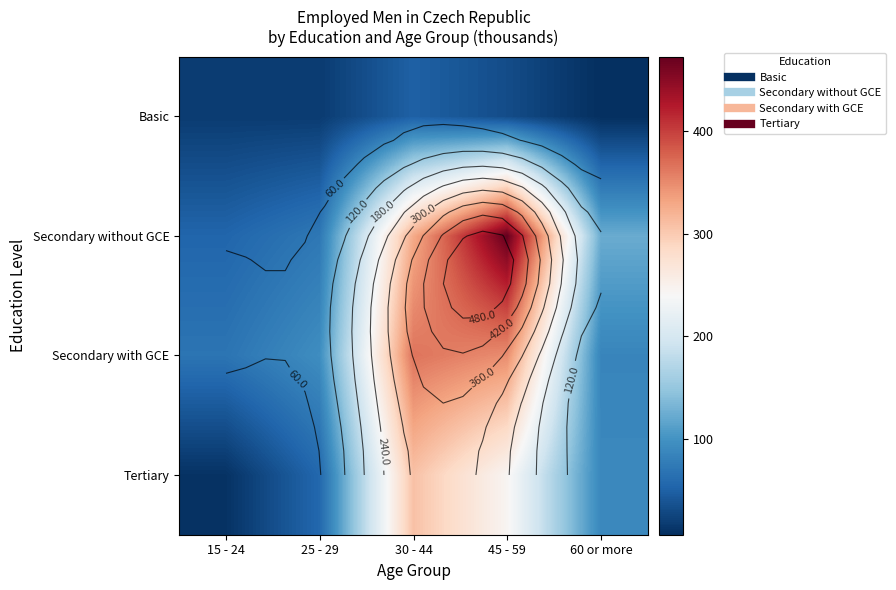

Rank the categories by Secondary with GCE value from highest to lowest.

30 - 44, 45 - 59, 25 - 29, 60 or more, 15 - 24